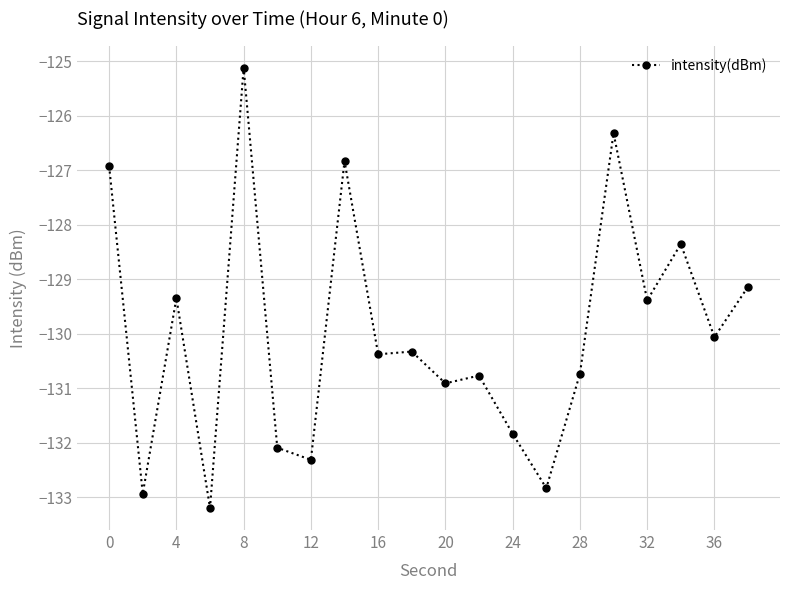

Is this an area chart (filled region under the line)?

No